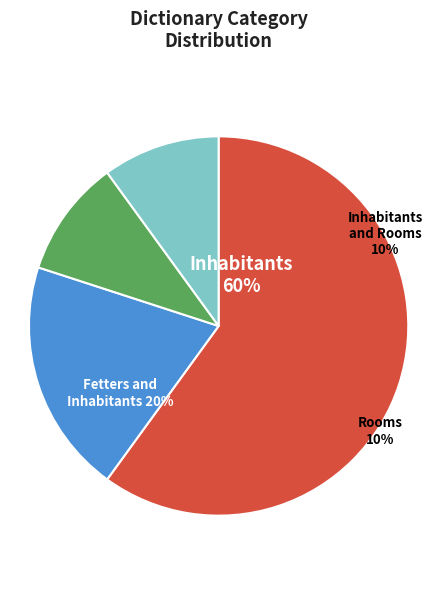

Which slice is the largest?

Inhabitants